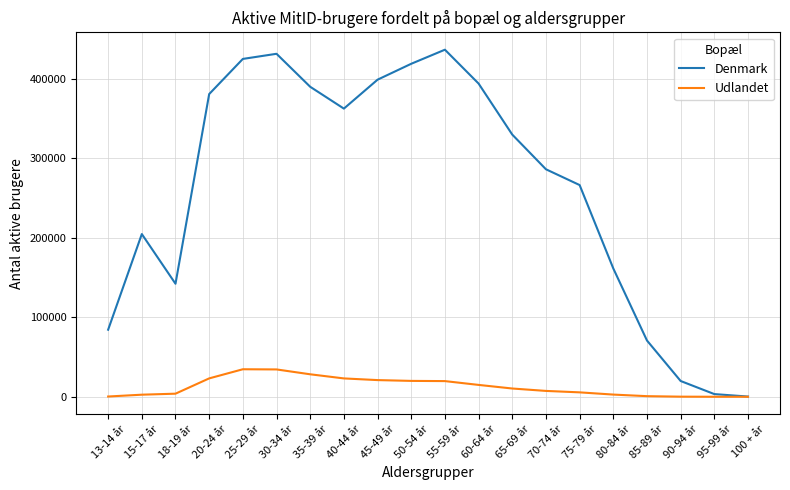

Where is Denmark nearest to the value 218507?

15-17 år